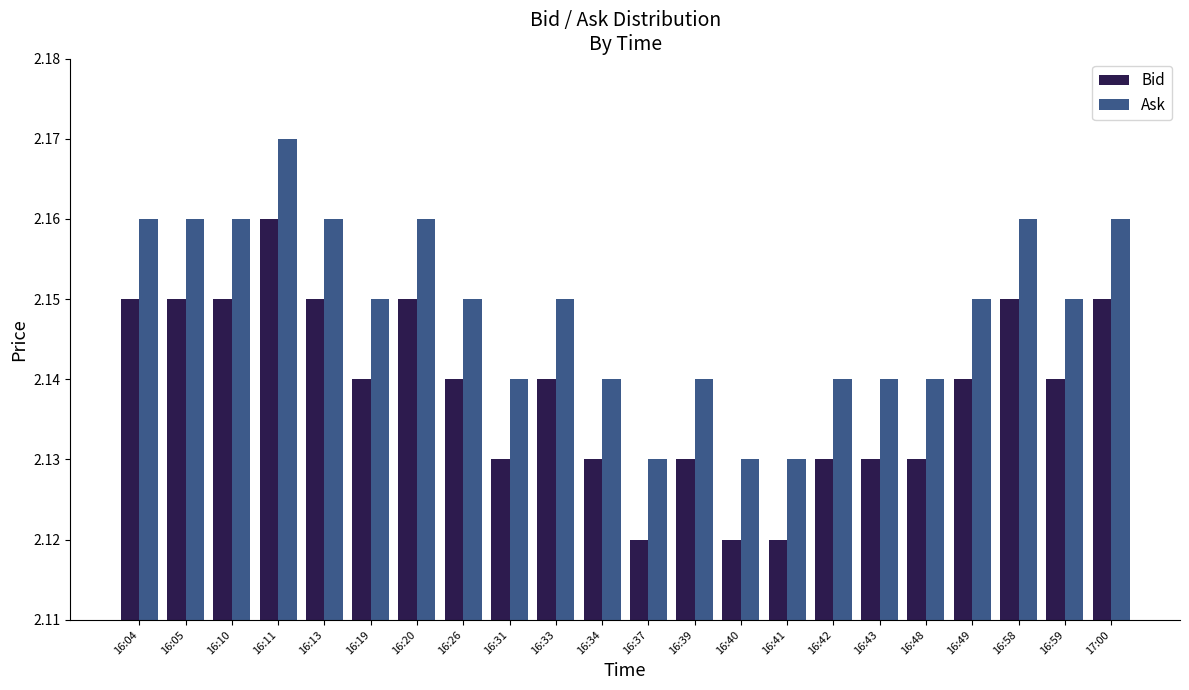

The value of Bid at 17:00 is 1.5. True or false?

False